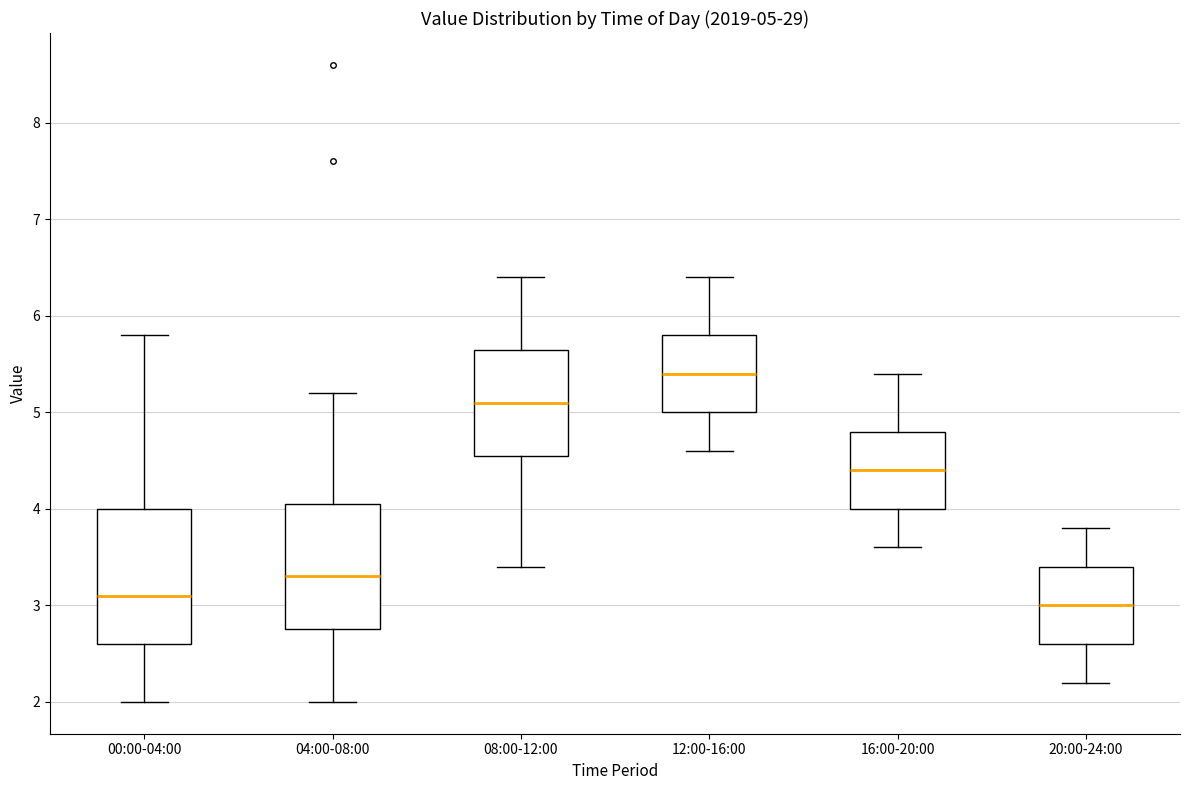

Which box is the tallest, from its lower edge to its upper edge?

00:00-04:00